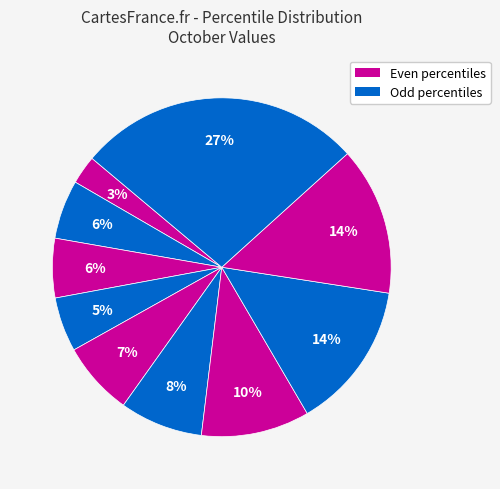

How many segments does this pie chart have?

10